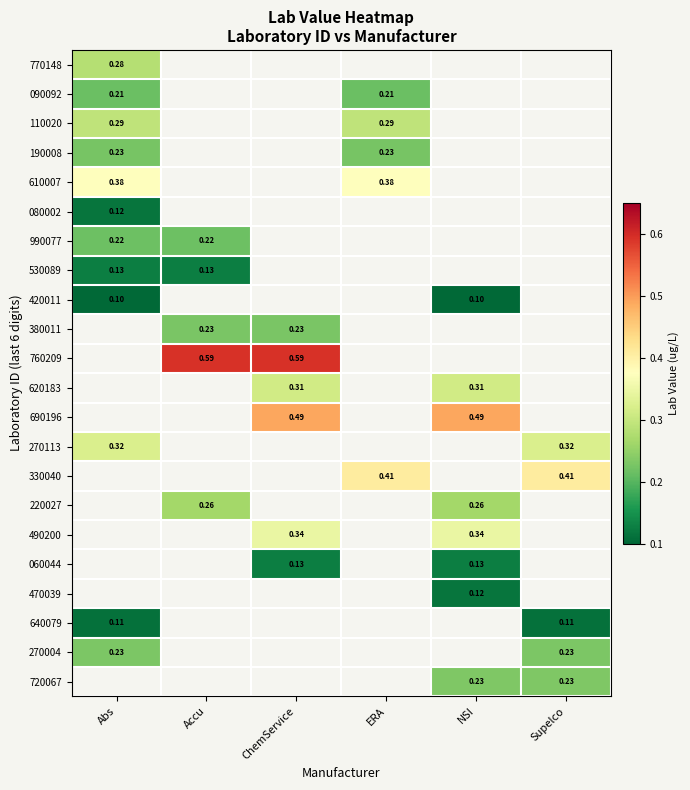

How many series are shown in this chart?

22